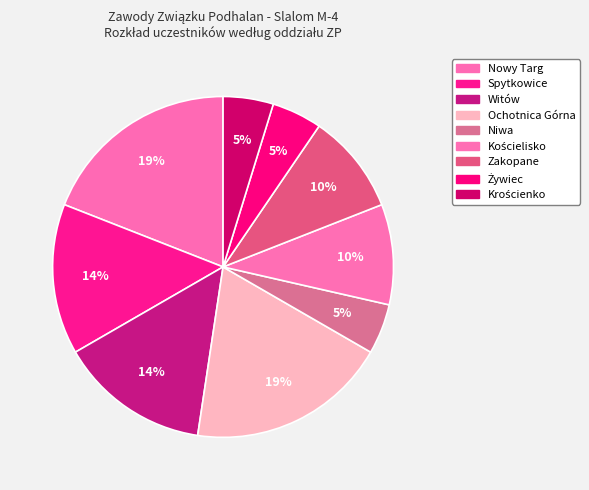

How many segments does this pie chart have?

9